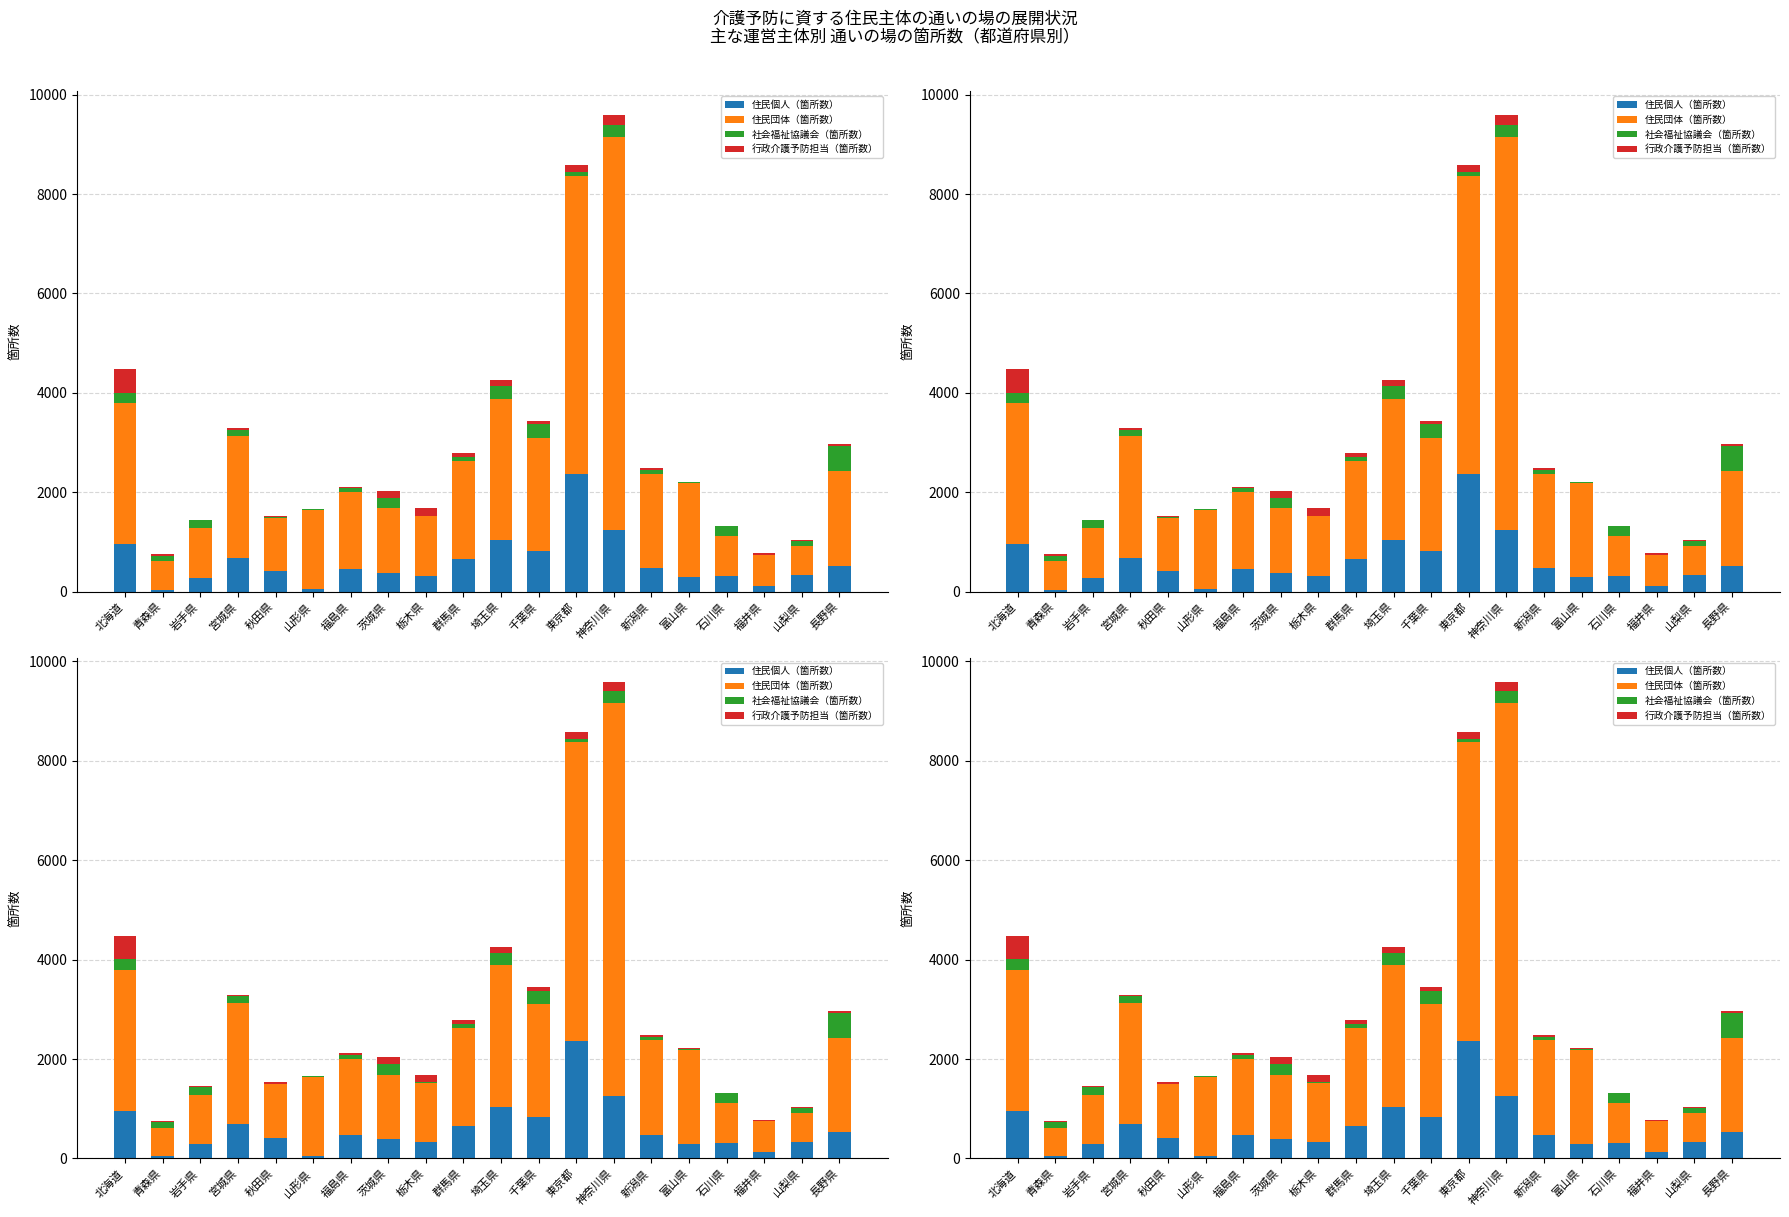

Between 福井県 and 岩手県, which is larger?

岩手県